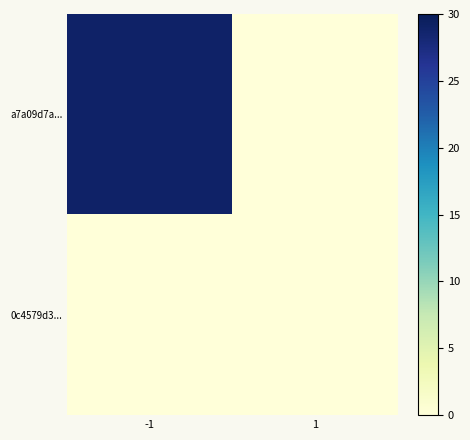

Reading left to right, transcribe all the data shown in this chart.

a7a09d7a...: -1=29	1=0
0c4579d3...: -1=0	1=0